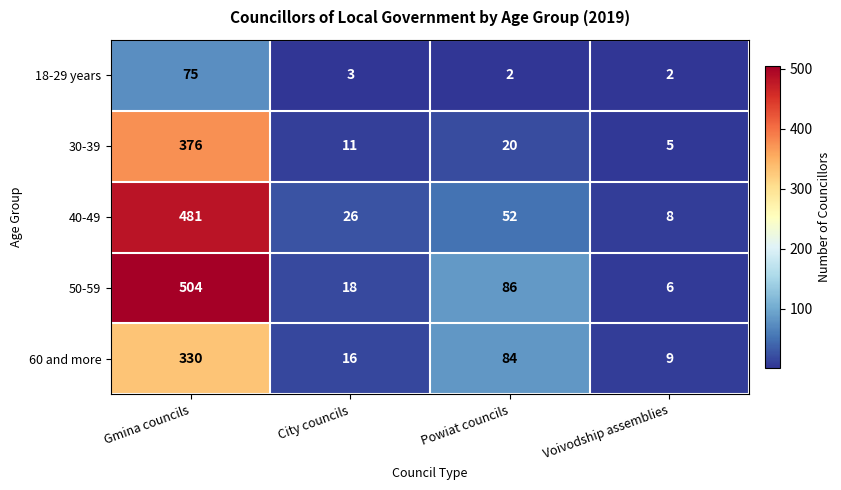

True or false: 60 and more has a value of 7 at City councils.

False